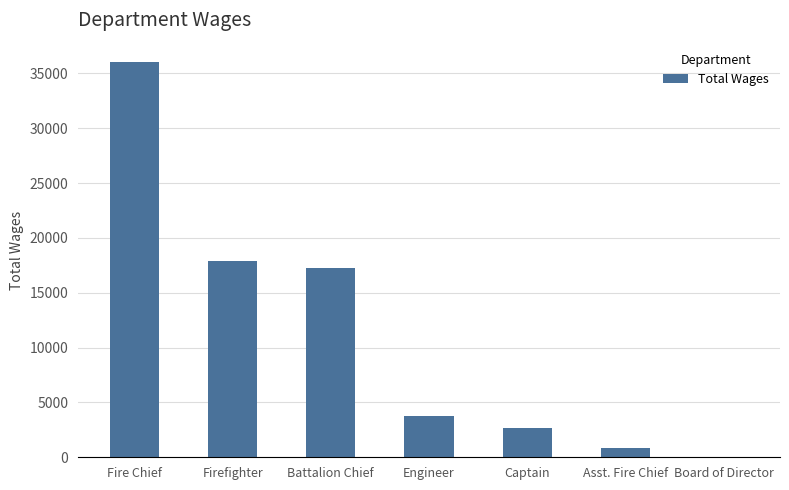

Reading left to right, transcribe all the data shown in this chart.

36000	17855	17291	3767	2662	866	0